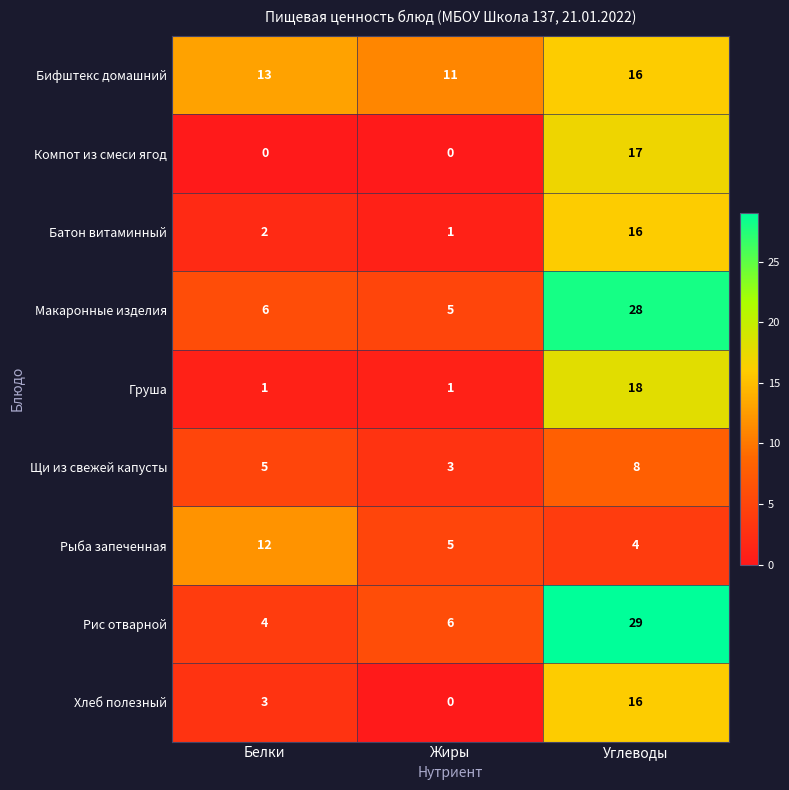

Which series has the widest spread of values?

Рис отварной